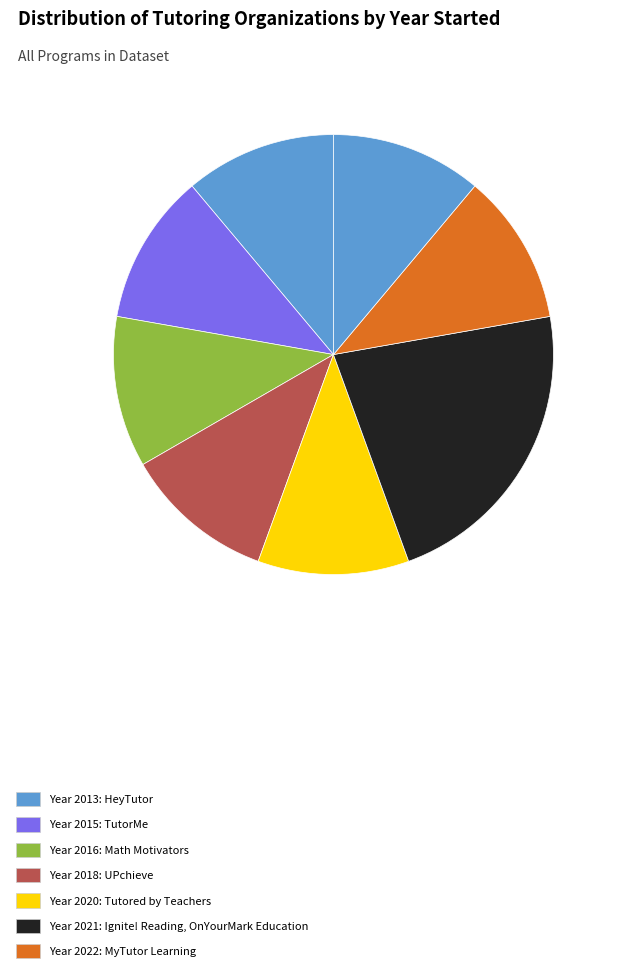

Count the number of slices in the pie.

8